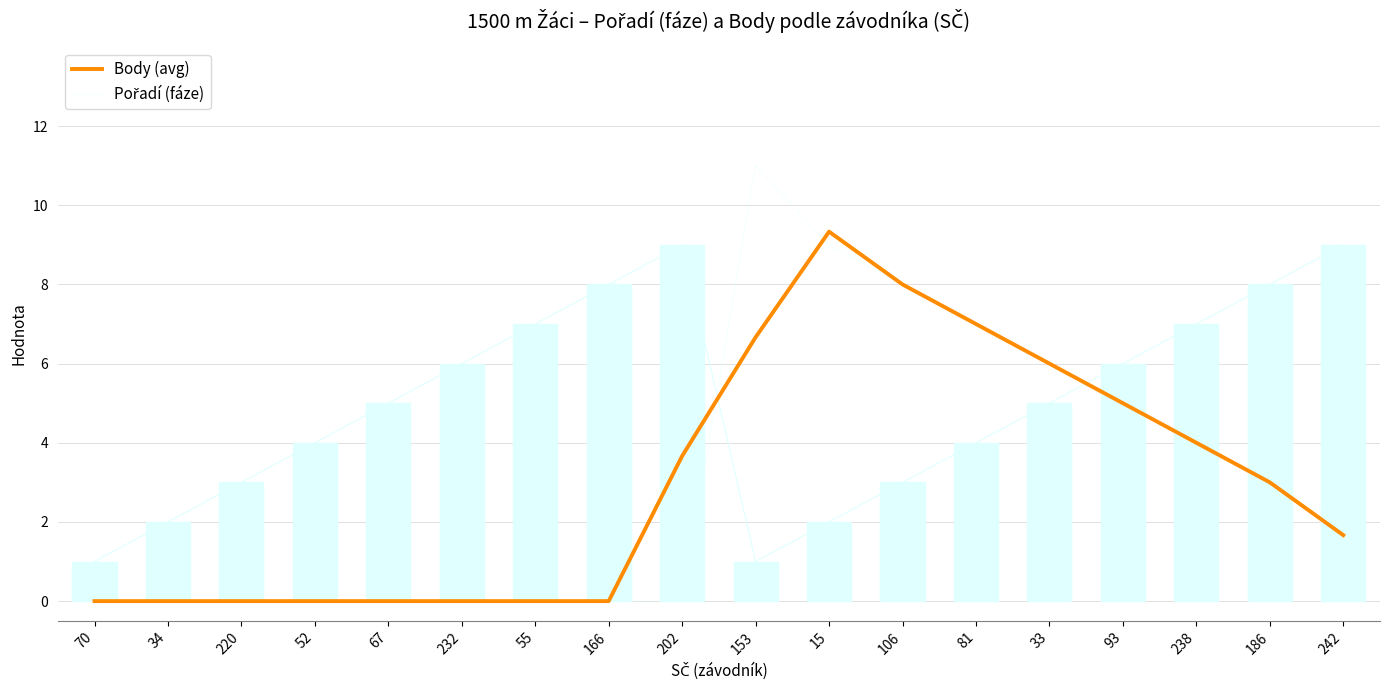

What are all the series names shown in the legend?

Body (avg), Pořadí (fáze)